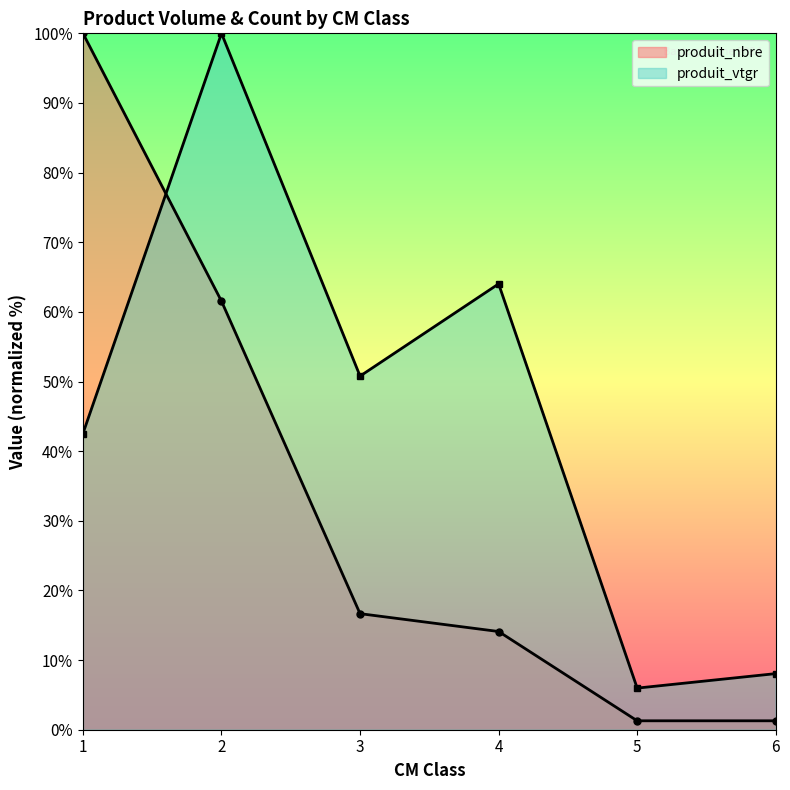

What is the value of the produit_nbre point at the 6th from the left?

1.3